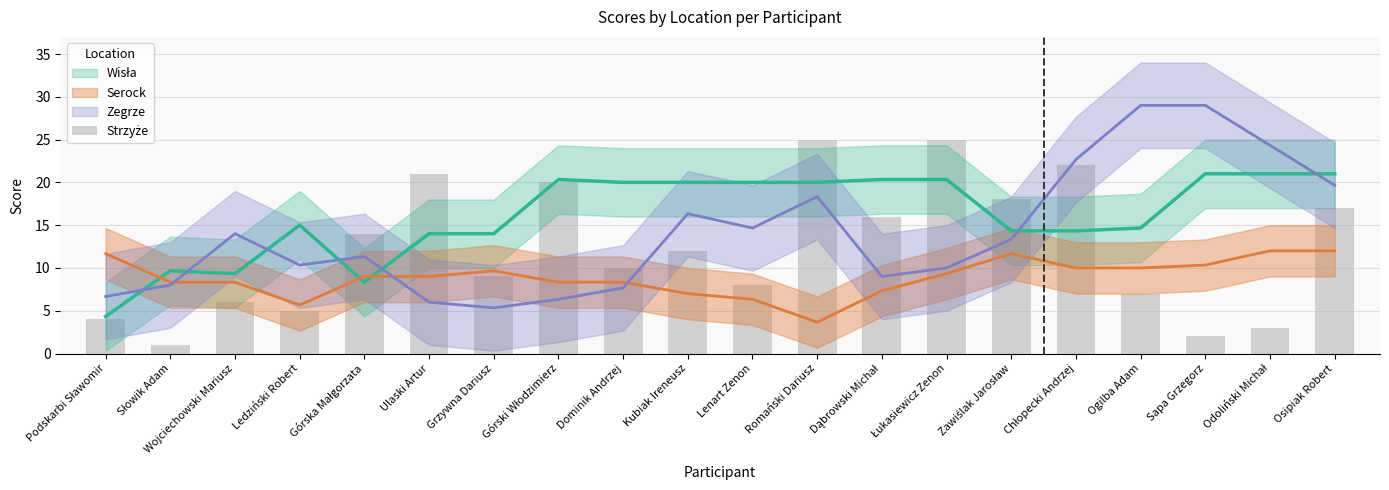

What is the difference between the second highest and second lowest values?

23